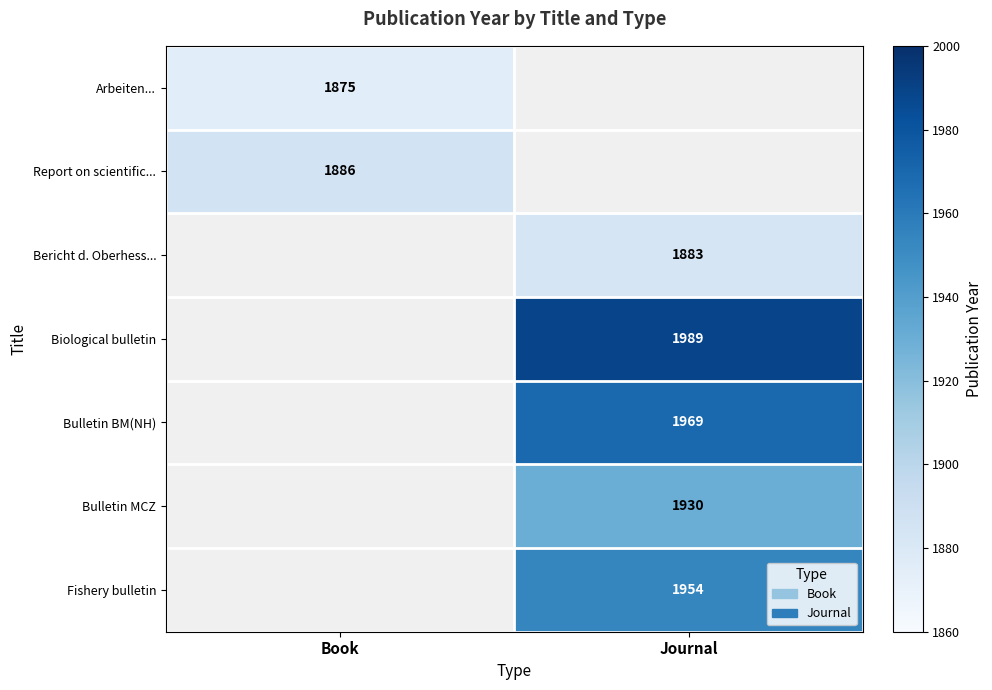

The value of Biological bulletin at Journal is 1989. True or false?

True